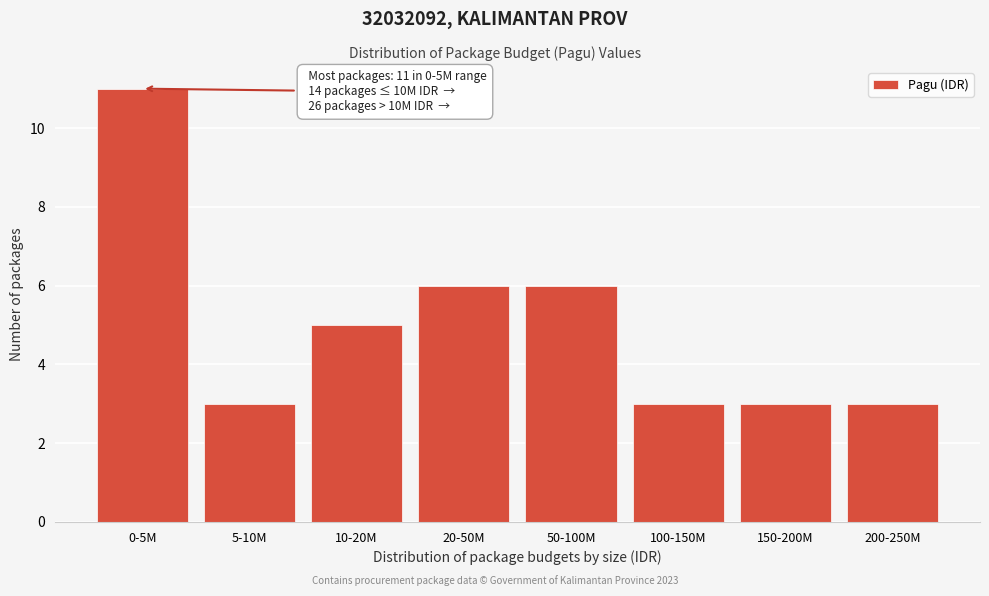

Reading left to right, list all the values displayed in this chart.

11	3	5	6	6	3	3	3